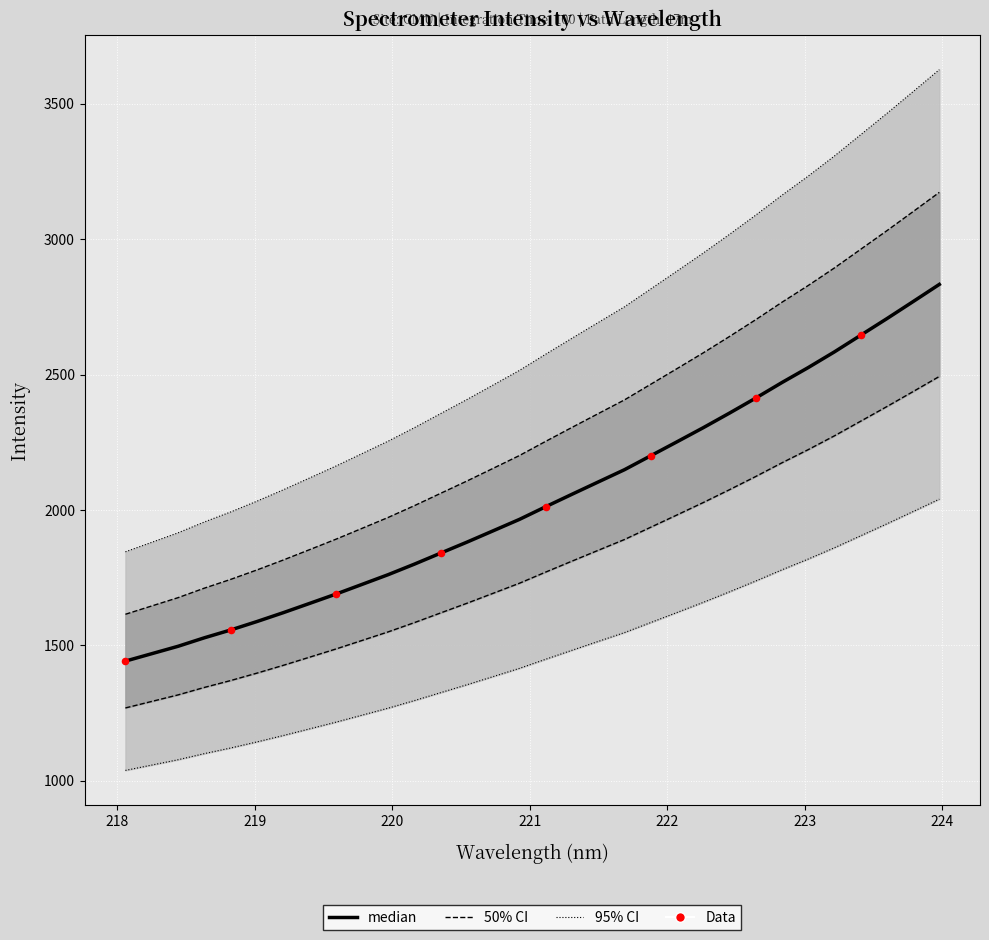

Approximately how many times larger is the value at 221.1174 compared to 219.9712?

1.1